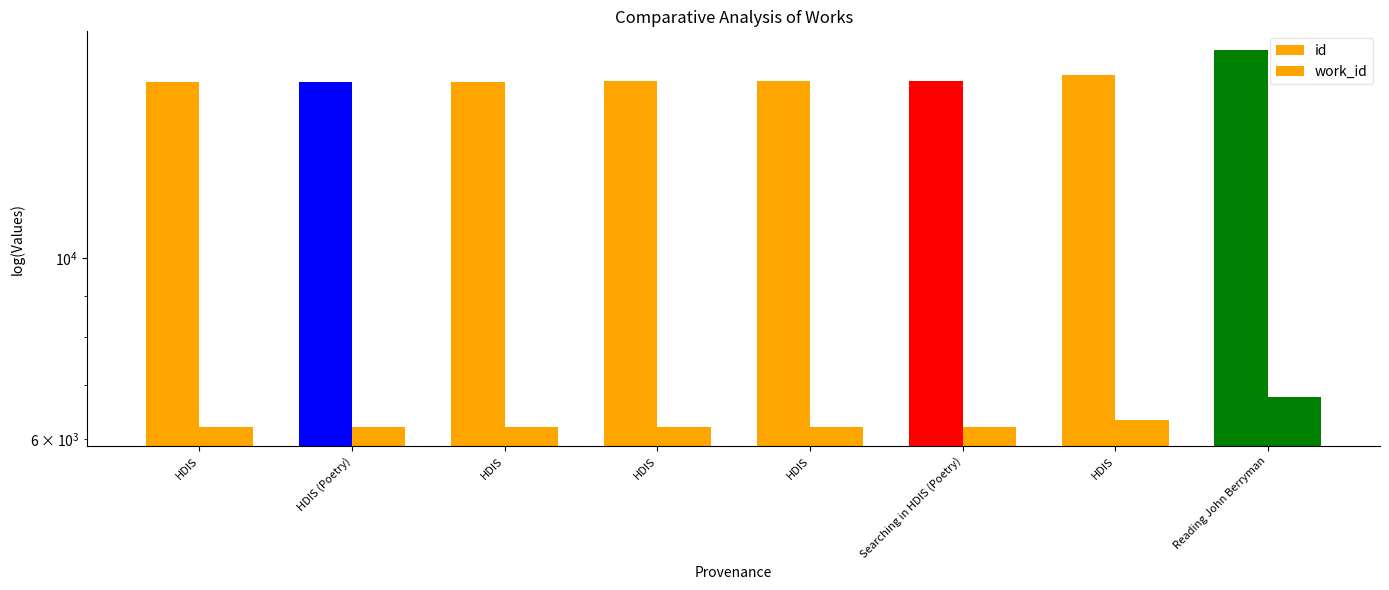

What is the minimum value for work_id?

6207